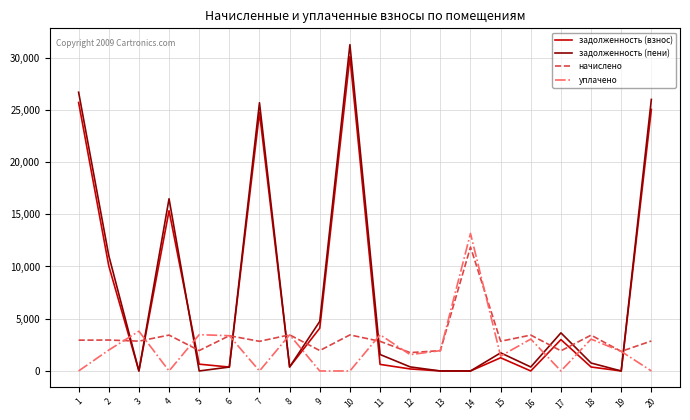

How many values in the задолженность (взнос) series are below 651?

10